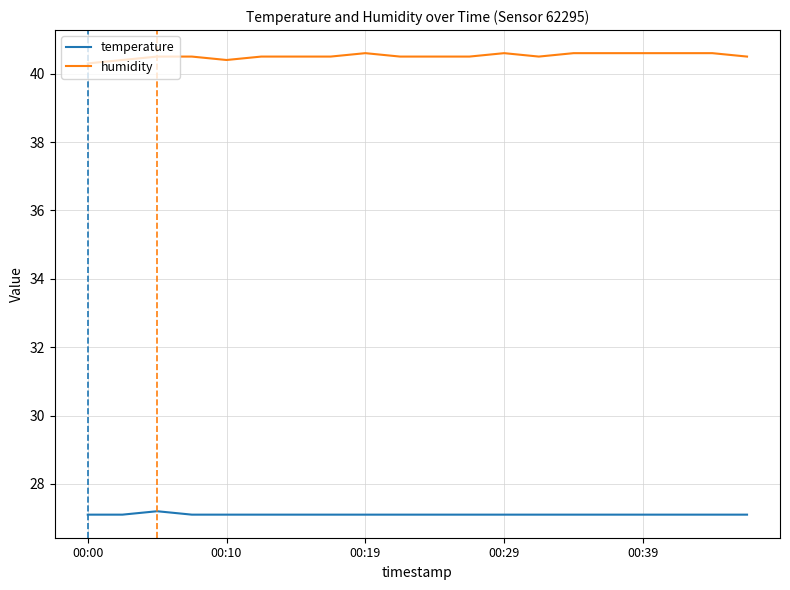

Which series has the largest total across all categories?

humidity